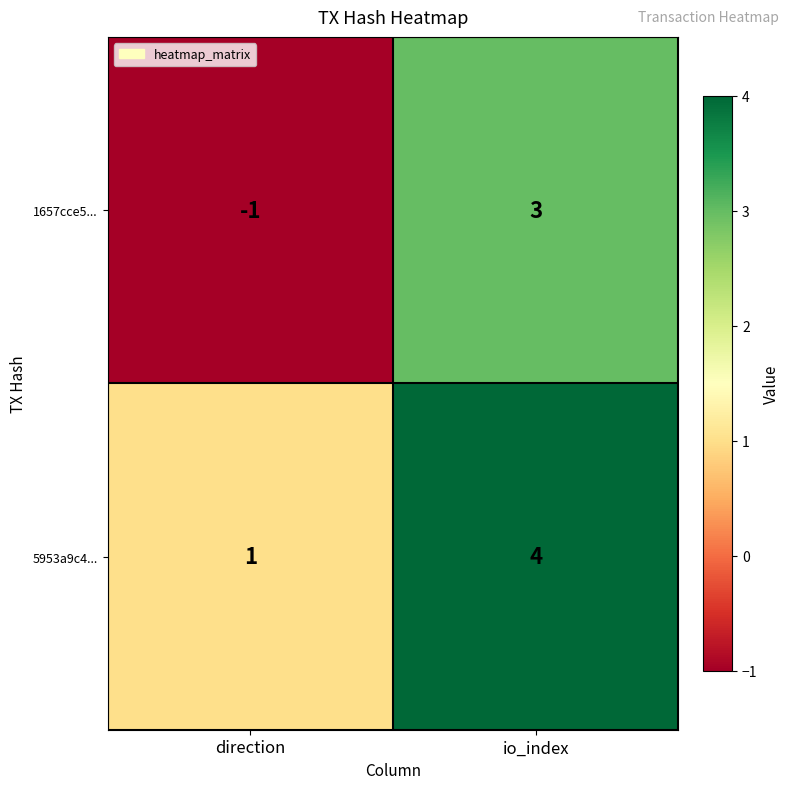

Which series has the largest total across all categories?

5953a9c4...